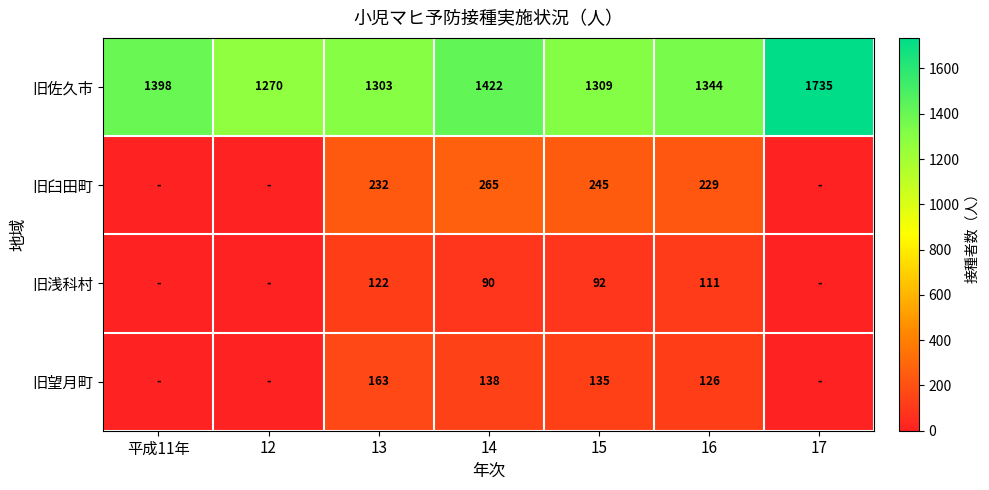

What is the difference between the 旧佐久市 values at 15 and 13?

6